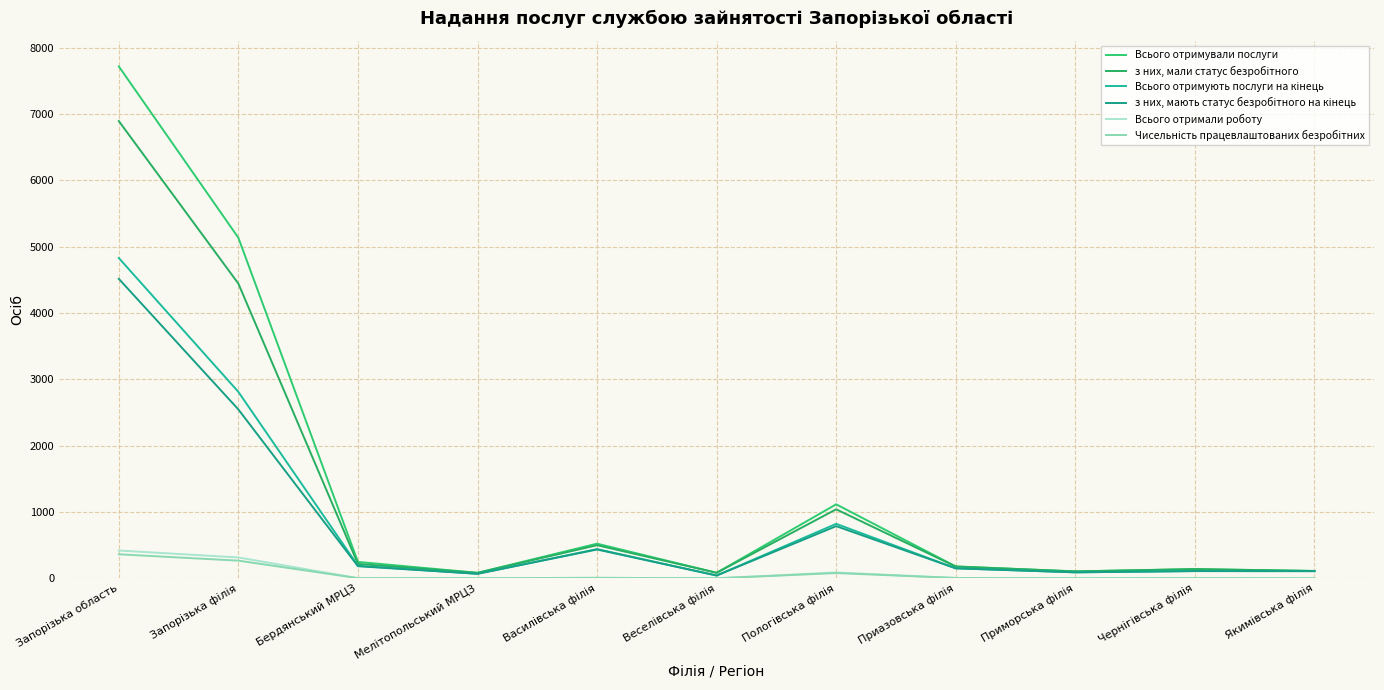

Reading left to right, list all the values displayed in this chart.

Всього отримували послуги: 7716	5133	247	83	522	83	1115	179	104	139	111
з них, мали статус безробітного: 6892	4442	217	82	499	83	1040	177	104	138	110
Всього отримують послуги на кінець: 4828	2810	189	68	440	42	821	151	90	109	108
з них, мають статус безробітного на кінець: 4514	2545	182	68	434	42	786	150	90	109	108
Всього отримали роботу: 419	314	2	1	7	0	88	5	0	2	0
Чисельність працевлаштованих безробітних: 362	266	2	1	7	0	79	5	0	2	0